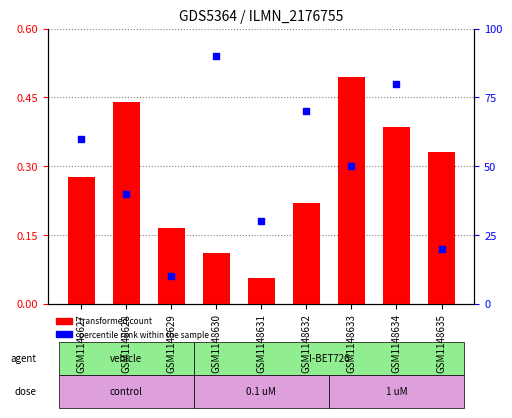

Which series has the largest total across all categories?

percentile rank within the sample